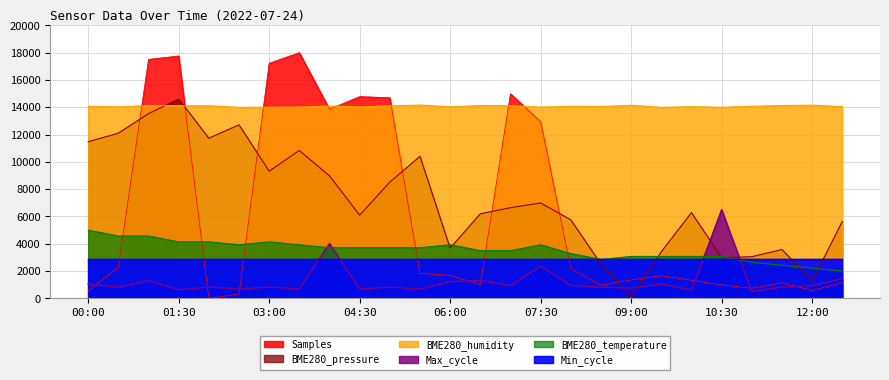

Which series has the largest total across all categories?

BME280_humidity